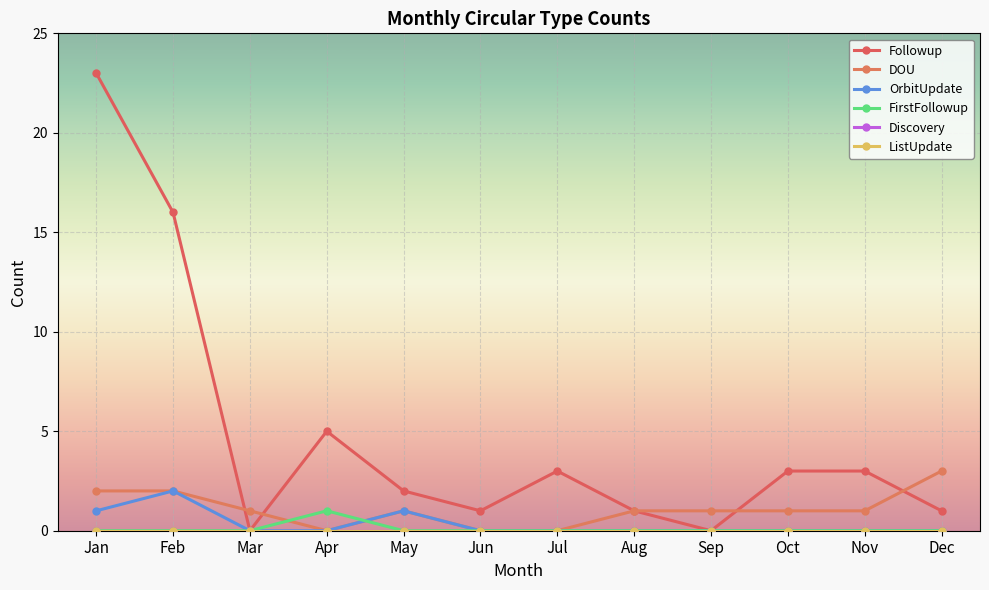

True or false: Discovery and DOU cross at least once.

False